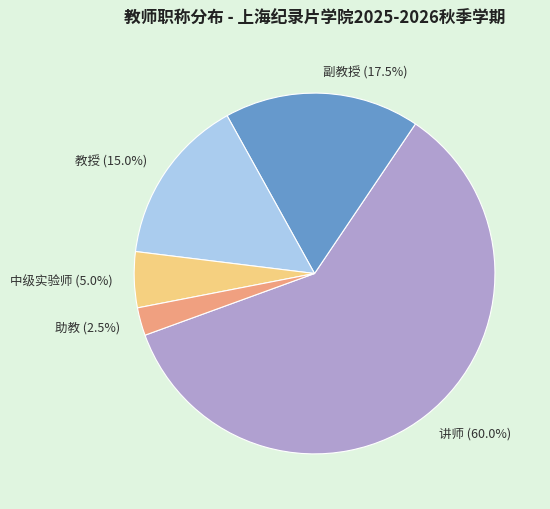

Is there a majority slice in this chart?

Yes